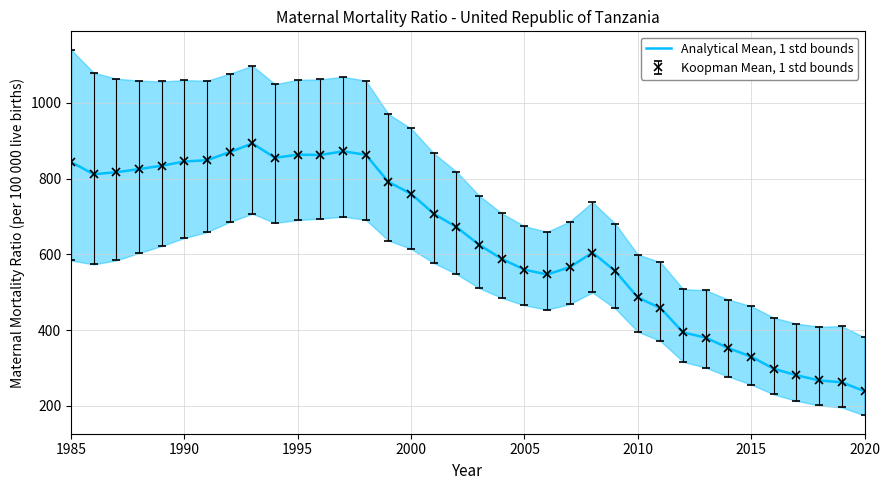

What is the smallest value displayed?

238.3